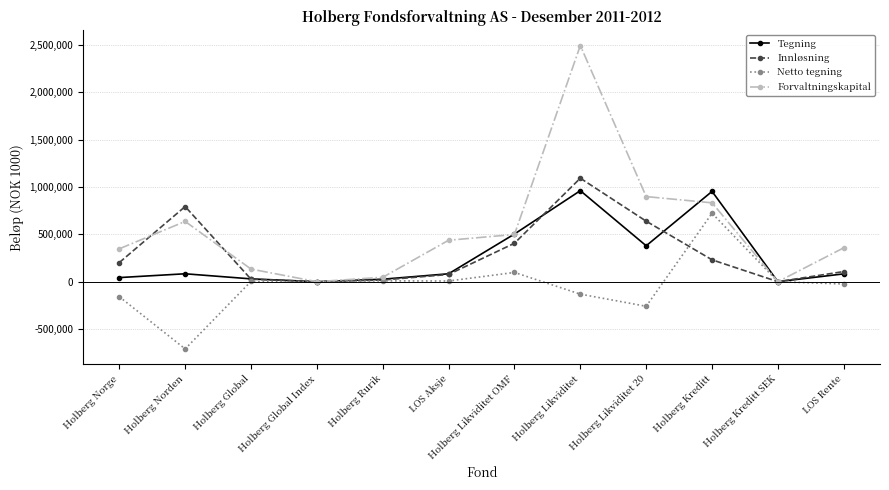

What is the difference between the maximum and minimum values in the Tegning series?

961083